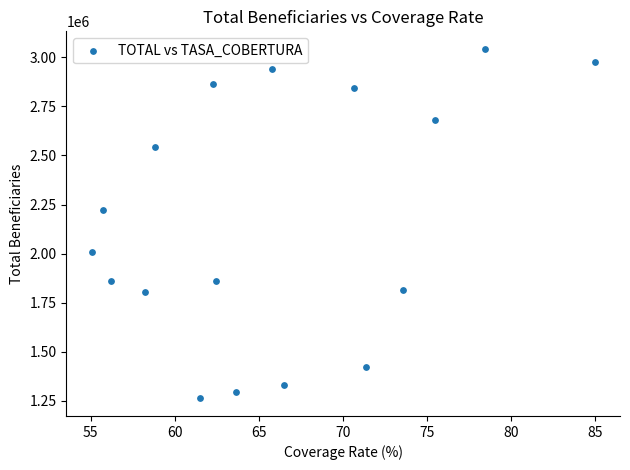

What is the range of Y values (max minus min)?

1780342.5